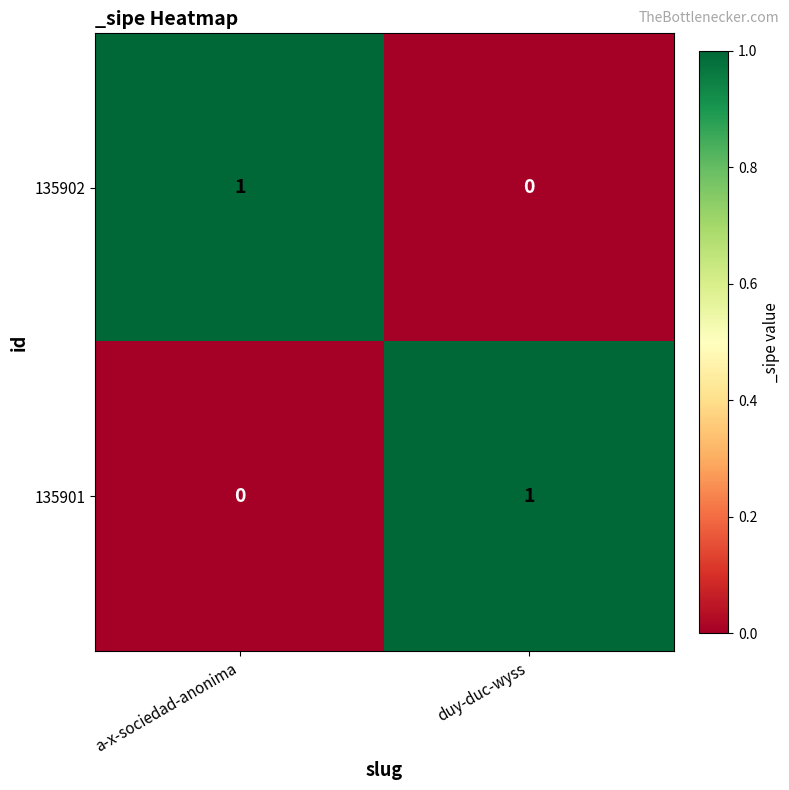

True or false: 135901 has a value of -1 at a-x-sociedad-anonima.

False